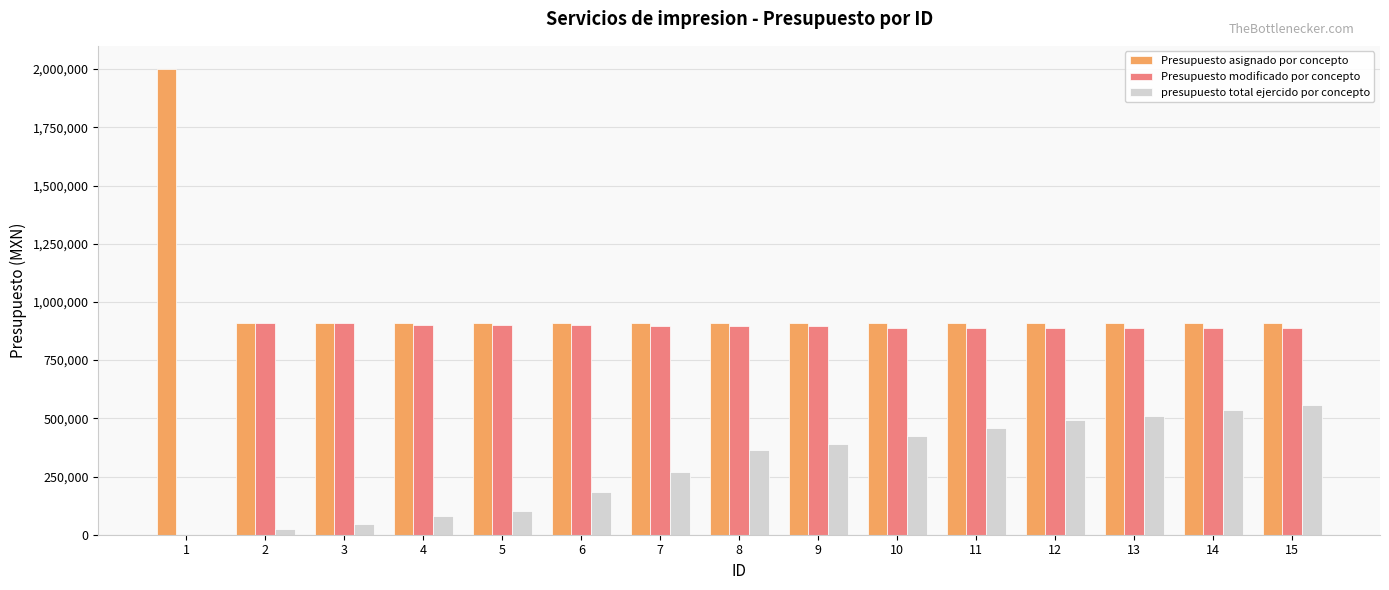

What is the highest value of the presupuesto total ejercido por concepto series?

556945.0